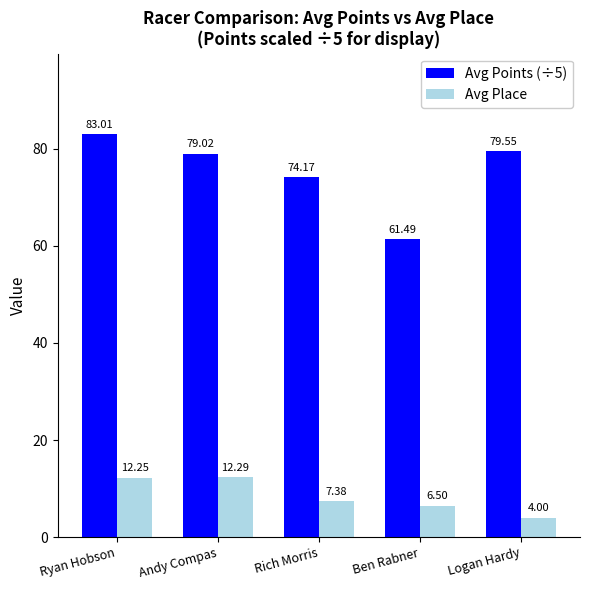

The value of Avg Points (÷5) at Ryan Hobson is 83.0. True or false?

True